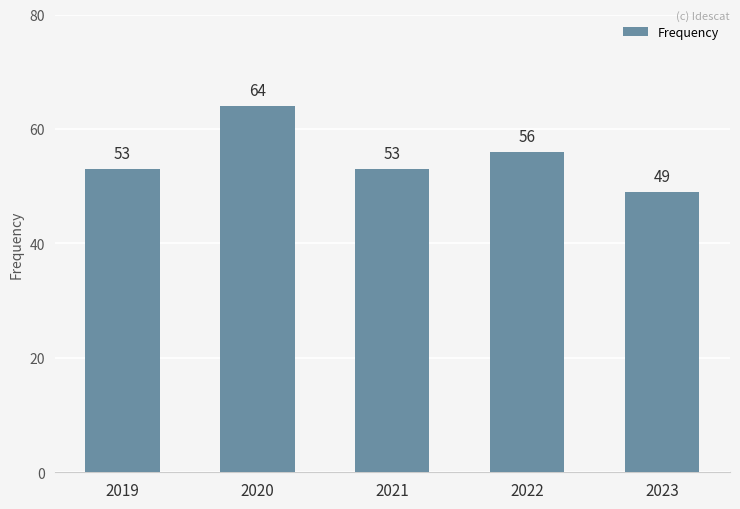

Which has a higher value, 2021 or 2022?

2022